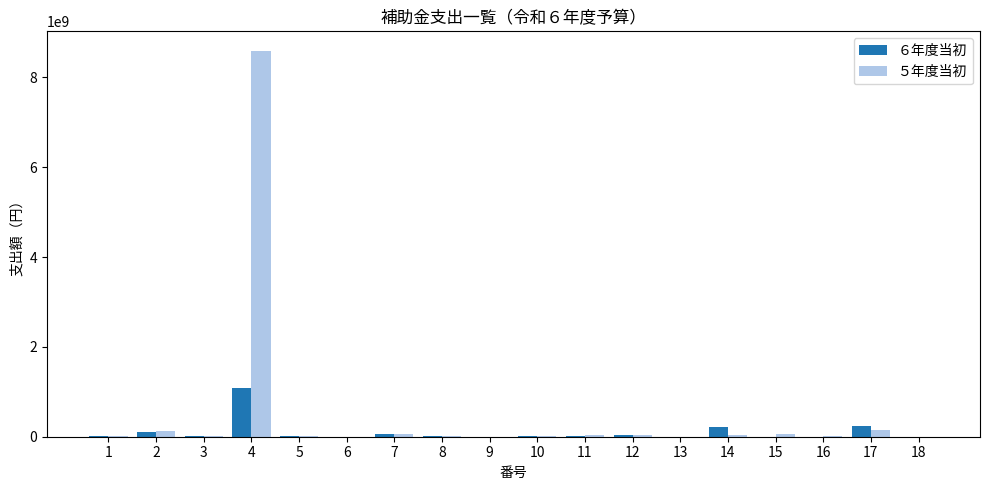

What are all the series names shown in the legend?

６年度当初, ５年度当初